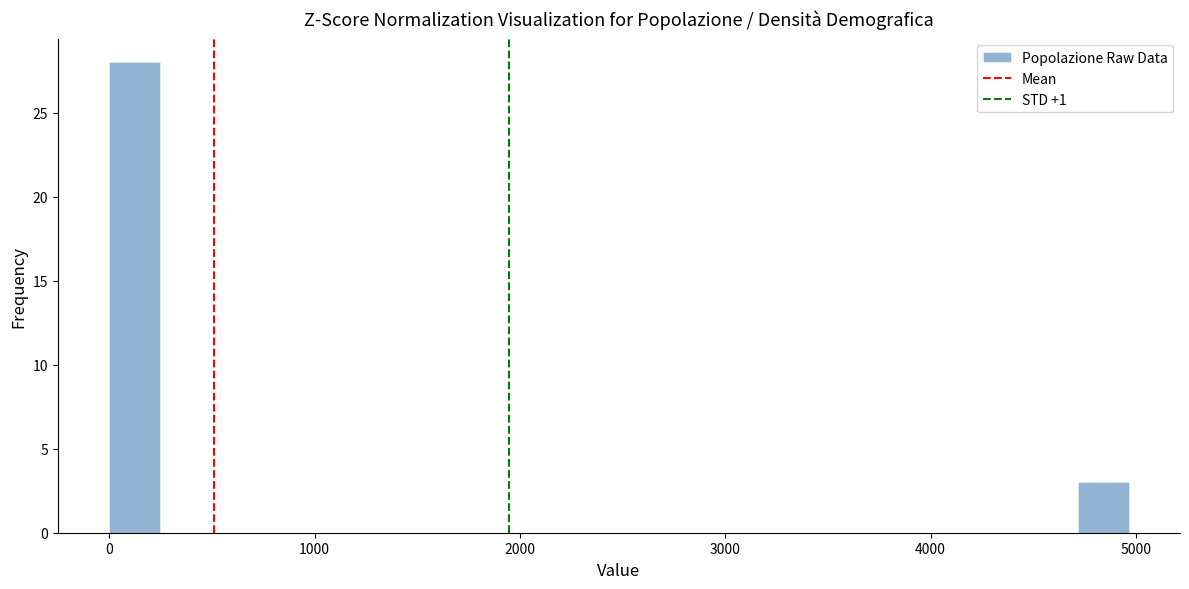

Around what value on the x-axis is the tallest bar? Give the approximate position of its centre, as read against the axis.

100